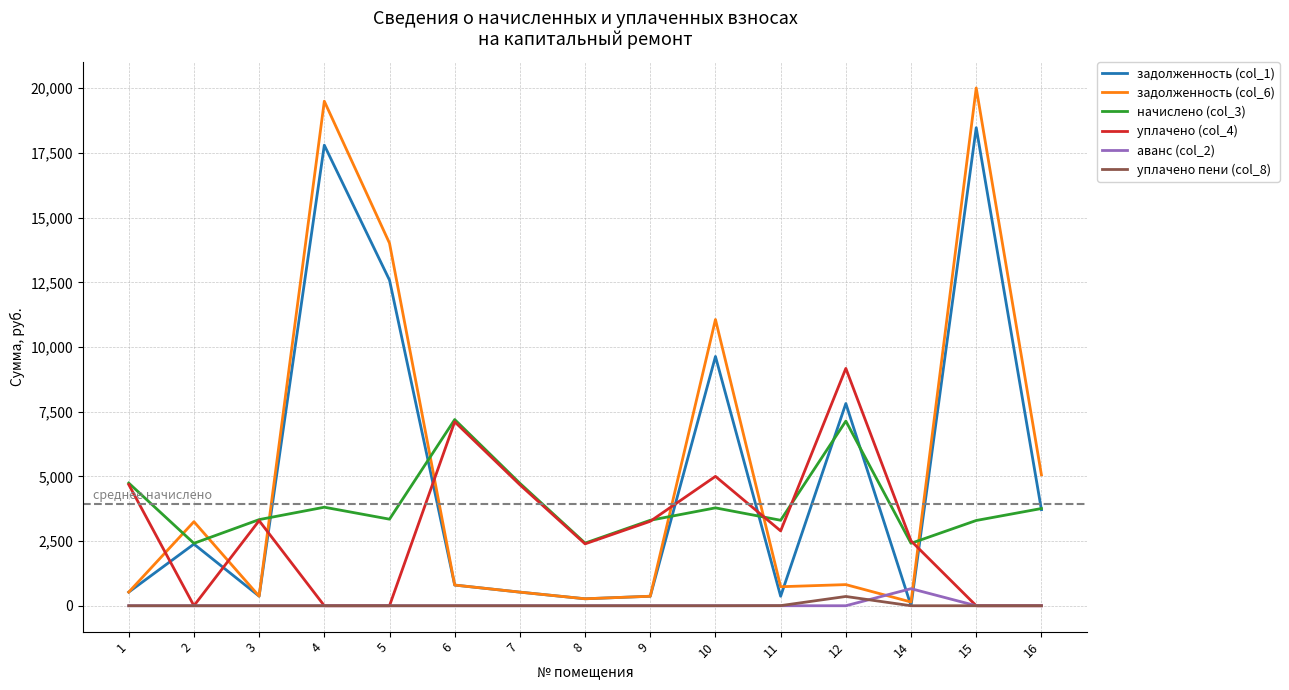

What is the maximum value shown in the chart?

20012.0